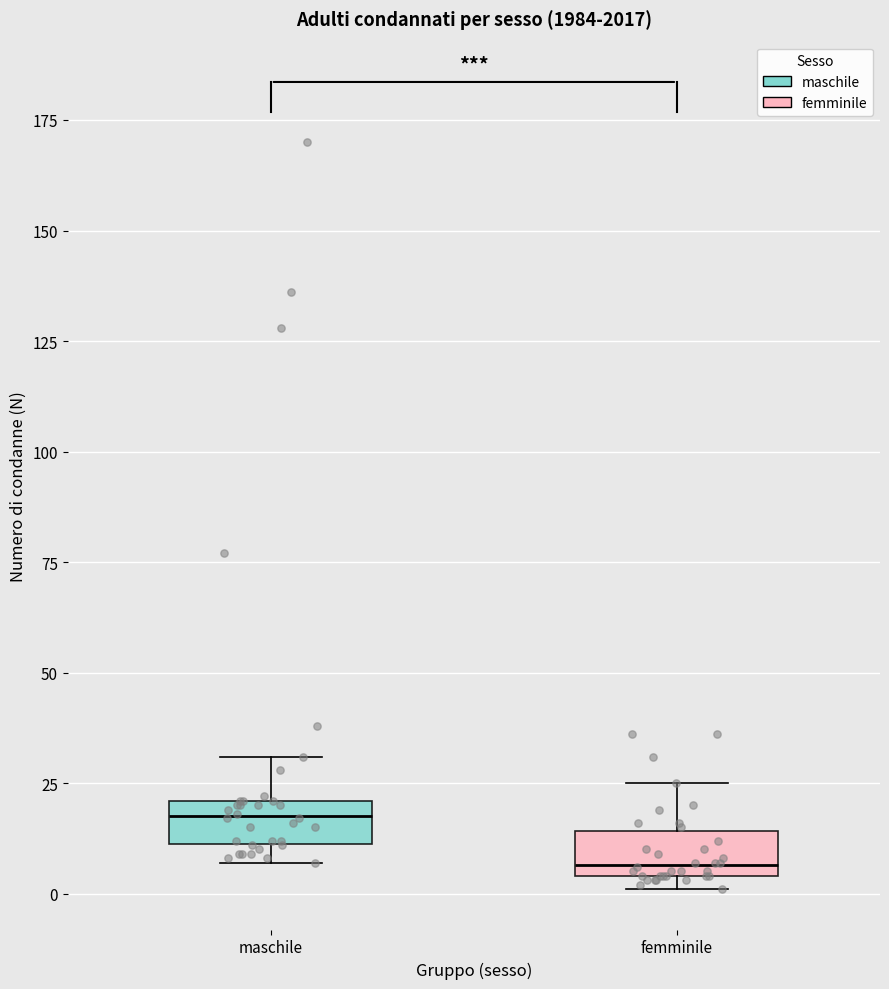

Where does the upper whisker of the box for femminile end on the y-axis? The values are not printed on the chart, so give them approximately, as read against the axis.

25